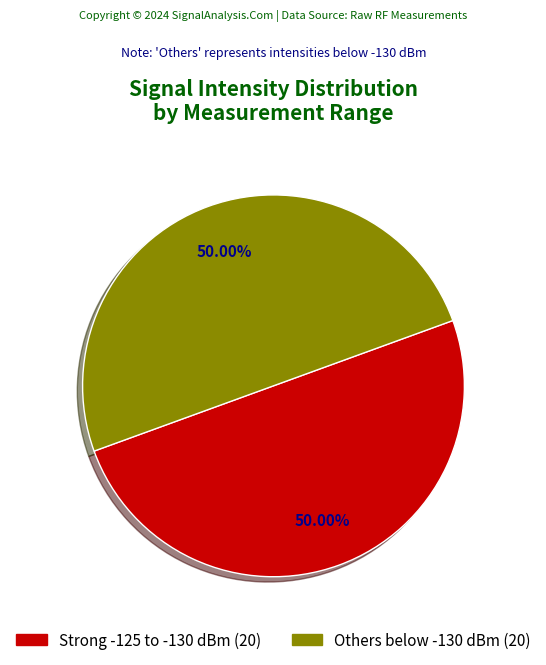

How many slices are in this pie chart?

2